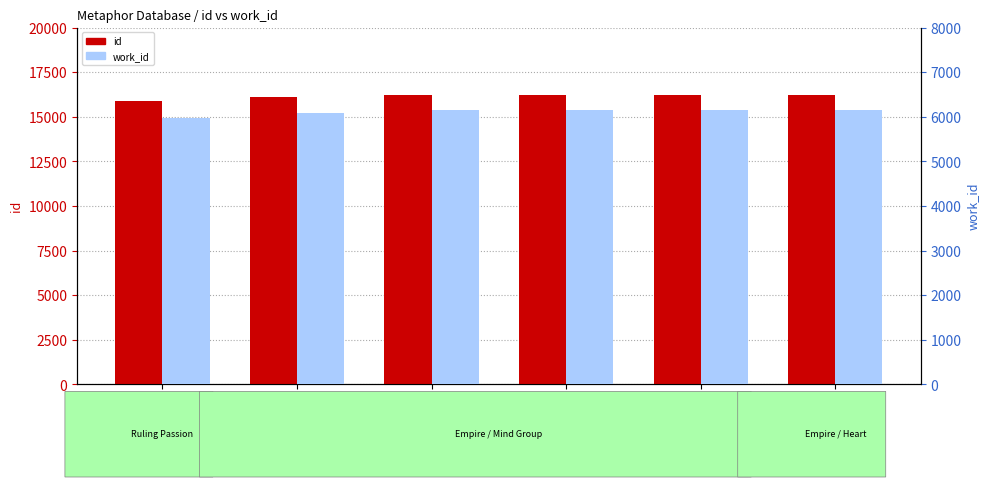

Which series has the largest range (max minus min)?

id